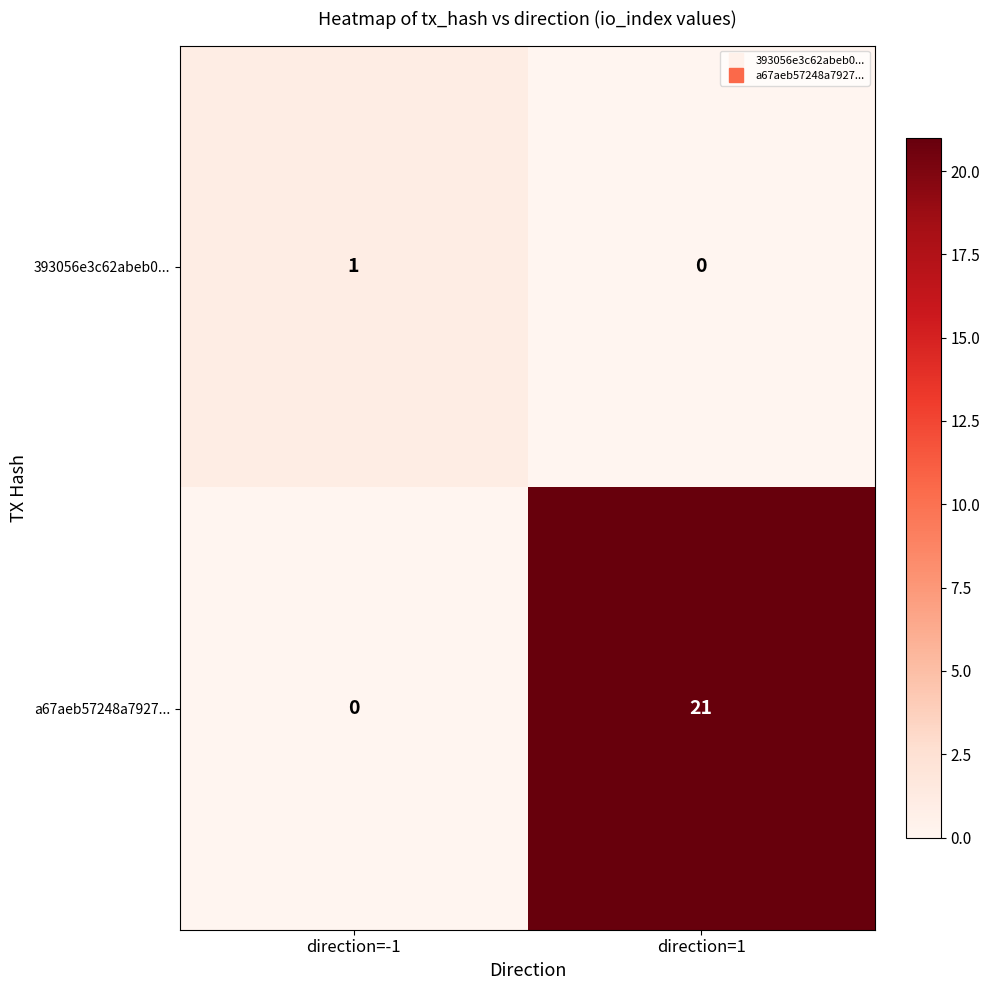

Which label corresponds to the largest value in the chart?

direction=1